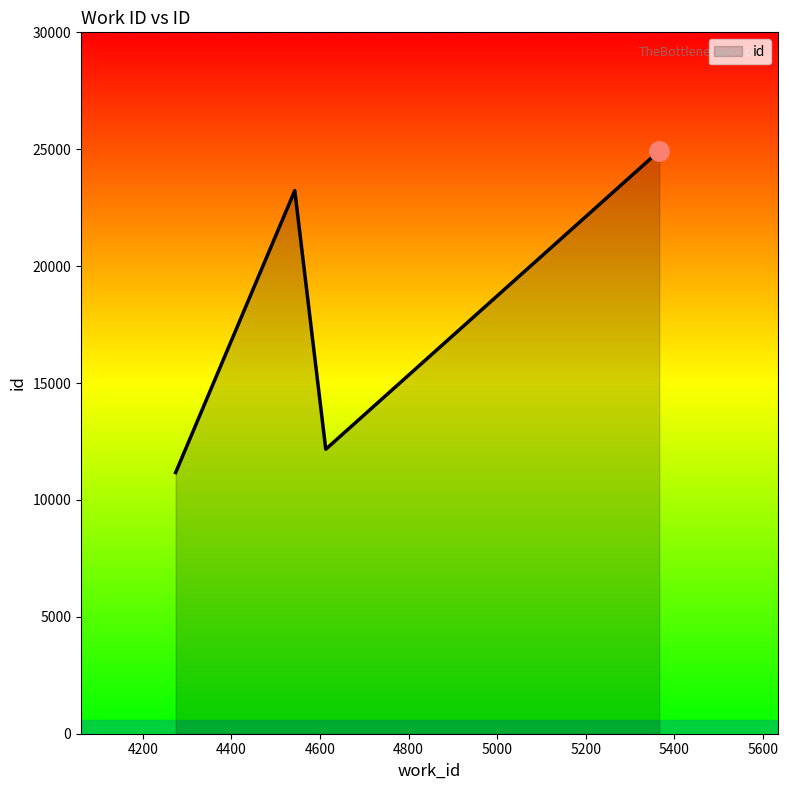

How many lines are shown in the chart?

1